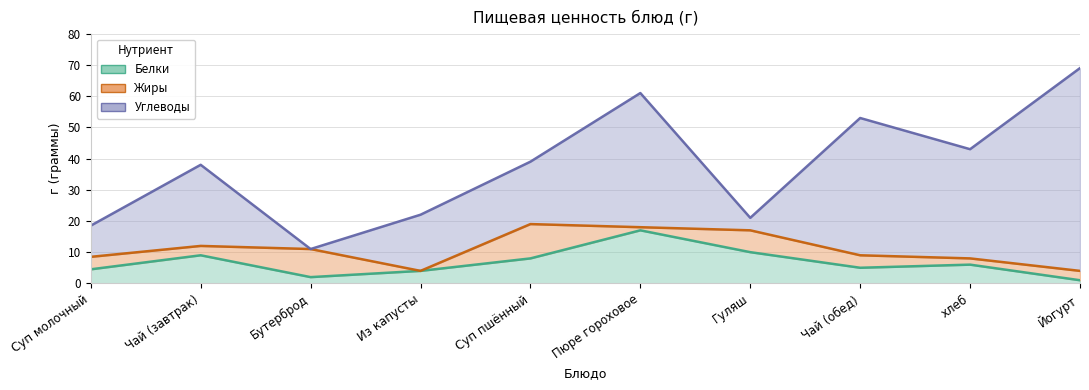

True or false: Белки has a value of 1.5 at Йогурт.

False